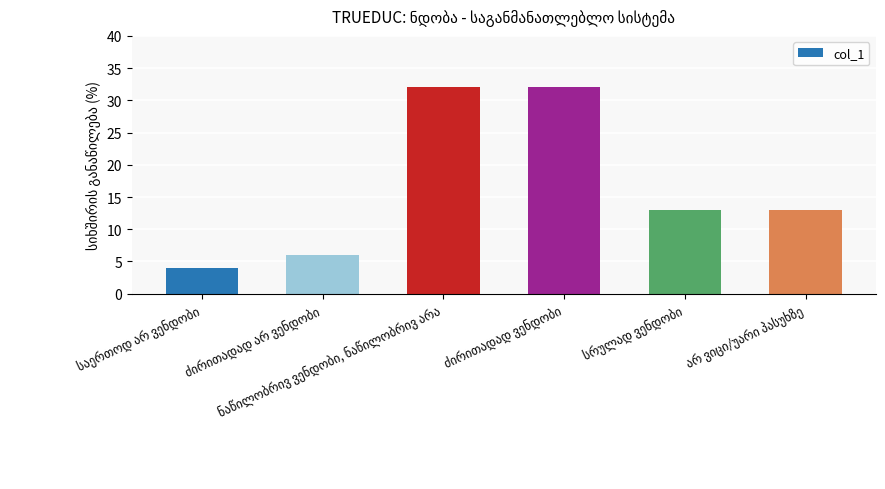

What is the difference between the maximum and minimum values?

28